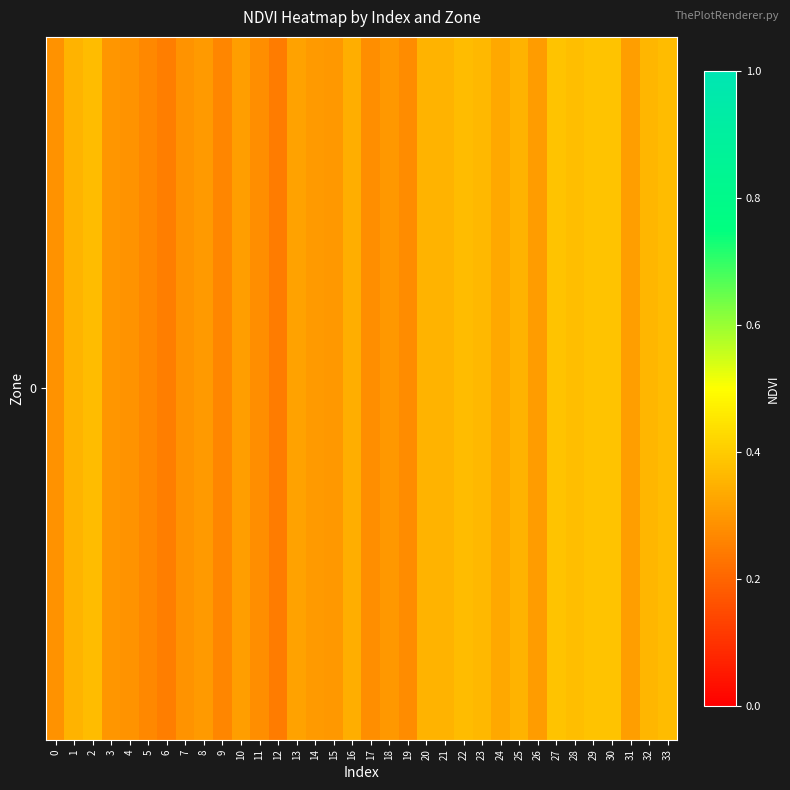

Is it true that the value at 29 is 0.4?

True